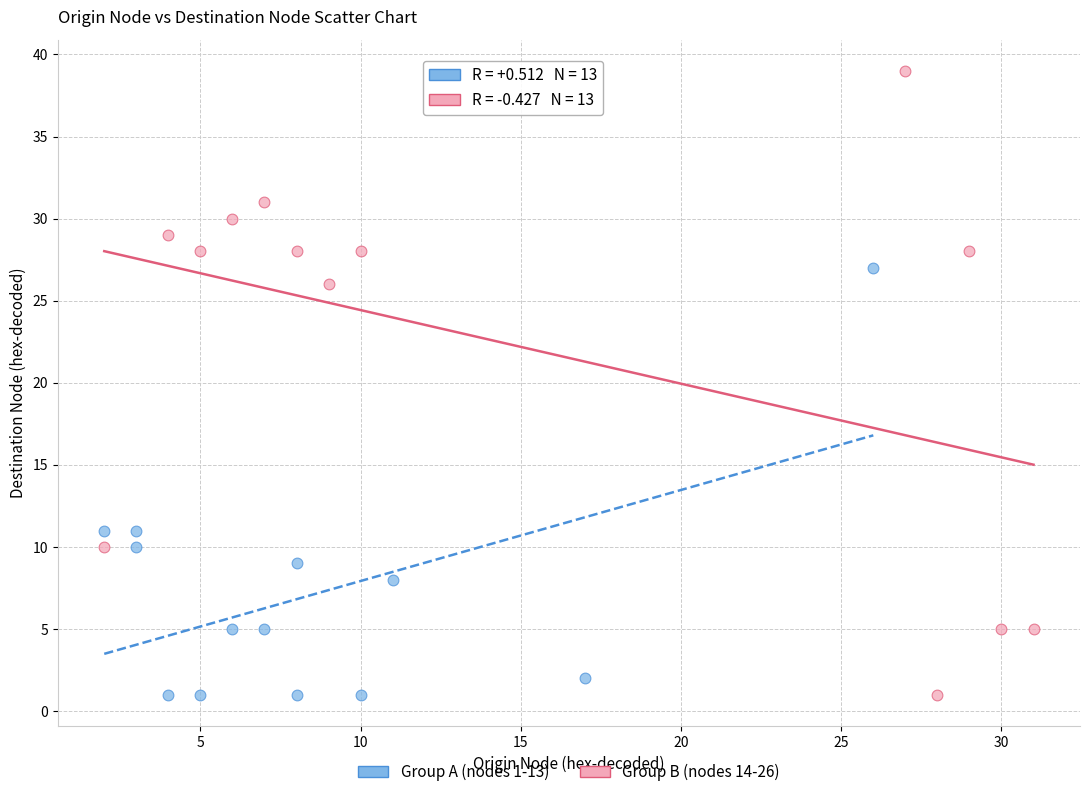

Which series reaches the maximum Y coordinate?

Group B (nodes 14-26)